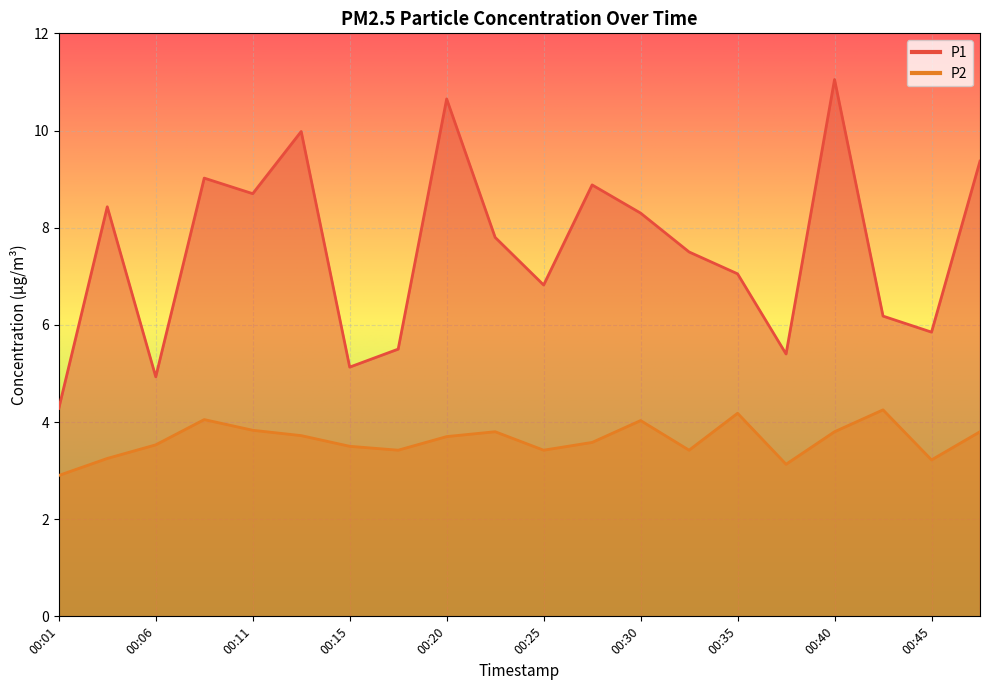

How many data points in P2 are less than 3?

1